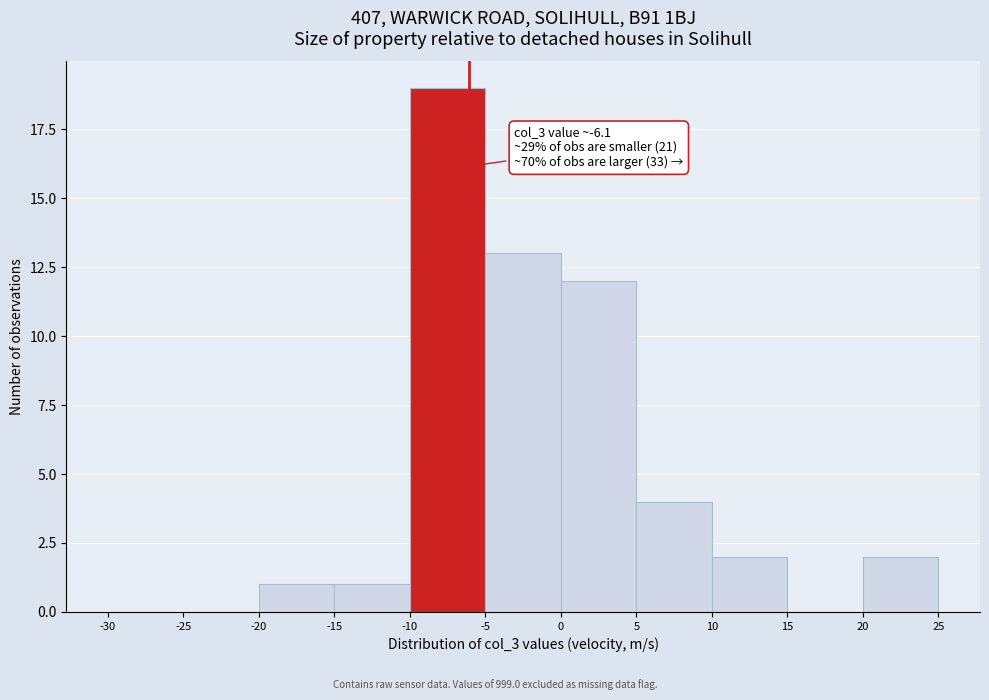

Which range on the x-axis has the tallest bar?

-10 to -5